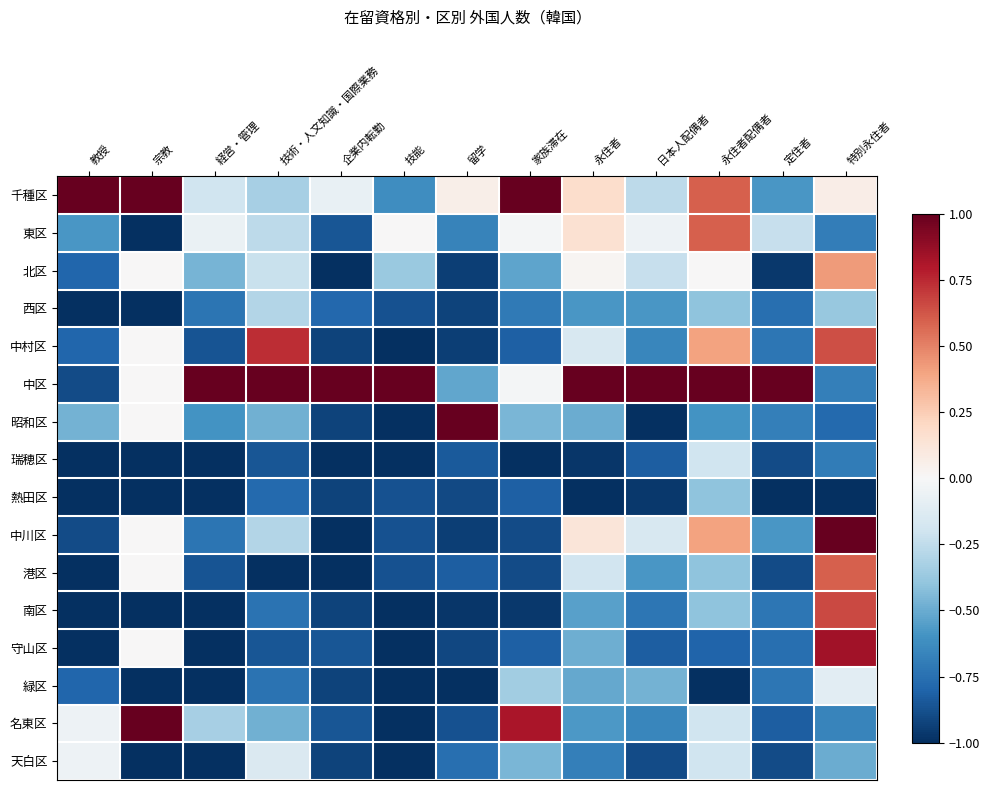

Reading left to right, list all the values displayed in this chart.

千種区: 教授=1.0	宗教=1.0	経営・管理=-0.2	技術・人文知識・国際業務=-0.3	企業内転勤=-0.1	技能=-0.6	留学=0.1	家族滞在=1.0	永住者=0.2	日本人配偶者=-0.3	永住者配偶者=0.6	定住者=-0.6	特別永住者=0.1
東区: 教授=-0.6	宗教=-1.0	経営・管理=-0.1	技術・人文知識・国際業務=-0.3	企業内転勤=-0.9	技能=0.0	留学=-0.7	家族滞在=-0.0	永住者=0.2	日本人配偶者=-0.1	永住者配偶者=0.6	定住者=-0.2	特別永住者=-0.7
北区: 教授=-0.8	宗教=0.0	経営・管理=-0.5	技術・人文知識・国際業務=-0.2	企業内転勤=-1.0	技能=-0.4	留学=-0.9	家族滞在=-0.5	永住者=0.0	日本人配偶者=-0.2	永住者配偶者=0.0	定住者=-1.0	特別永住者=0.4
西区: 教授=-1.0	宗教=-1.0	経営・管理=-0.7	技術・人文知識・国際業務=-0.3	企業内転勤=-0.8	技能=-0.9	留学=-0.9	家族滞在=-0.7	永住者=-0.6	日本人配偶者=-0.6	永住者配偶者=-0.4	定住者=-0.8	特別永住者=-0.4
中村区: 教授=-0.8	宗教=0.0	経営・管理=-0.9	技術・人文知識・国際業務=0.7	企業内転勤=-0.9	技能=-1.0	留学=-0.9	家族滞在=-0.8	永住者=-0.2	日本人配偶者=-0.6	永住者配偶者=0.4	定住者=-0.7	特別永住者=0.6
中区: 教授=-0.9	宗教=0.0	経営・管理=1.0	技術・人文知識・国際業務=1.0	企業内転勤=1.0	技能=1.0	留学=-0.5	家族滞在=-0.0	永住者=1.0	日本人配偶者=1.0	永住者配偶者=1.0	定住者=1.0	特別永住者=-0.7
昭和区: 教授=-0.5	宗教=0.0	経営・管理=-0.6	技術・人文知識・国際業務=-0.5	企業内転勤=-0.9	技能=-1.0	留学=1.0	家族滞在=-0.5	永住者=-0.5	日本人配偶者=-1.0	永住者配偶者=-0.6	定住者=-0.7	特別永住者=-0.8
瑞穂区: 教授=-1.0	宗教=-1.0	経営・管理=-1.0	技術・人文知識・国際業務=-0.9	企業内転勤=-1.0	技能=-1.0	留学=-0.8	家族滞在=-1.0	永住者=-1.0	日本人配偶者=-0.8	永住者配偶者=-0.2	定住者=-0.9	特別永住者=-0.7
熱田区: 教授=-1.0	宗教=-1.0	経営・管理=-1.0	技術・人文知識・国際業務=-0.8	企業内転勤=-0.9	技能=-0.9	留学=-0.9	家族滞在=-0.8	永住者=-1.0	日本人配偶者=-1.0	永住者配偶者=-0.4	定住者=-1.0	特別永住者=-1.0
中川区: 教授=-0.9	宗教=0.0	経営・管理=-0.7	技術・人文知識・国際業務=-0.3	企業内転勤=-1.0	技能=-0.9	留学=-0.9	家族滞在=-0.9	永住者=0.1	日本人配偶者=-0.2	永住者配偶者=0.4	定住者=-0.6	特別永住者=1.0
港区: 教授=-1.0	宗教=0.0	経営・管理=-0.9	技術・人文知識・国際業務=-1.0	企業内転勤=-1.0	技能=-0.9	留学=-0.8	家族滞在=-0.9	永住者=-0.2	日本人配偶者=-0.6	永住者配偶者=-0.4	定住者=-0.9	特別永住者=0.6
南区: 教授=-1.0	宗教=-1.0	経営・管理=-1.0	技術・人文知識・国際業務=-0.7	企業内転勤=-0.9	技能=-1.0	留学=-1.0	家族滞在=-1.0	永住者=-0.5	日本人配偶者=-0.7	永住者配偶者=-0.4	定住者=-0.7	特別永住者=0.7
守山区: 教授=-1.0	宗教=0.0	経営・管理=-1.0	技術・人文知識・国際業務=-0.9	企業内転勤=-0.9	技能=-1.0	留学=-0.9	家族滞在=-0.8	永住者=-0.5	日本人配偶者=-0.8	永住者配偶者=-0.8	定住者=-0.8	特別永住者=0.8
緑区: 教授=-0.8	宗教=-1.0	経営・管理=-1.0	技術・人文知識・国際業務=-0.7	企業内転勤=-0.9	技能=-1.0	留学=-1.0	家族滞在=-0.3	永住者=-0.5	日本人配偶者=-0.5	永住者配偶者=-1.0	定住者=-0.7	特別永住者=-0.1
名東区: 教授=-0.1	宗教=1.0	経営・管理=-0.3	技術・人文知識・国際業務=-0.5	企業内転勤=-0.9	技能=-1.0	留学=-0.9	家族滞在=0.8	永住者=-0.6	日本人配偶者=-0.6	永住者配偶者=-0.2	定住者=-0.8	特別永住者=-0.7
天白区: 教授=-0.1	宗教=-1.0	経営・管理=-1.0	技術・人文知識・国際業務=-0.1	企業内転勤=-0.9	技能=-1.0	留学=-0.8	家族滞在=-0.5	永住者=-0.7	日本人配偶者=-0.9	永住者配偶者=-0.2	定住者=-0.9	特別永住者=-0.5